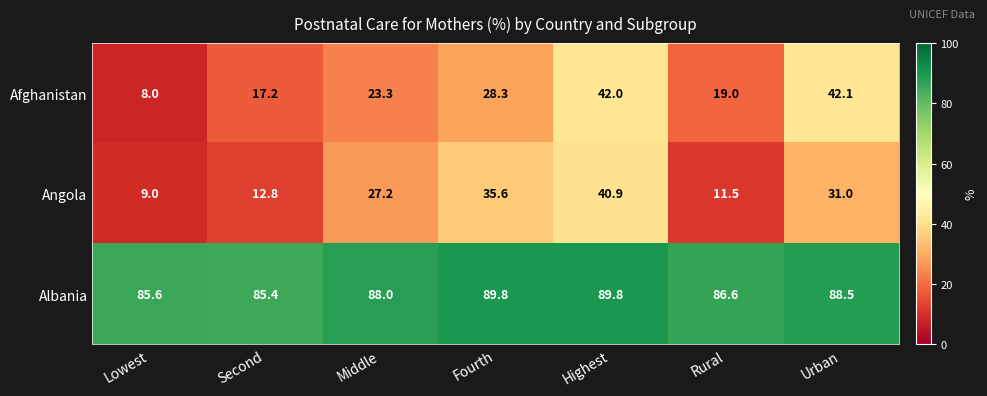

The value of Afghanistan at Fourth is 28.3. True or false?

True